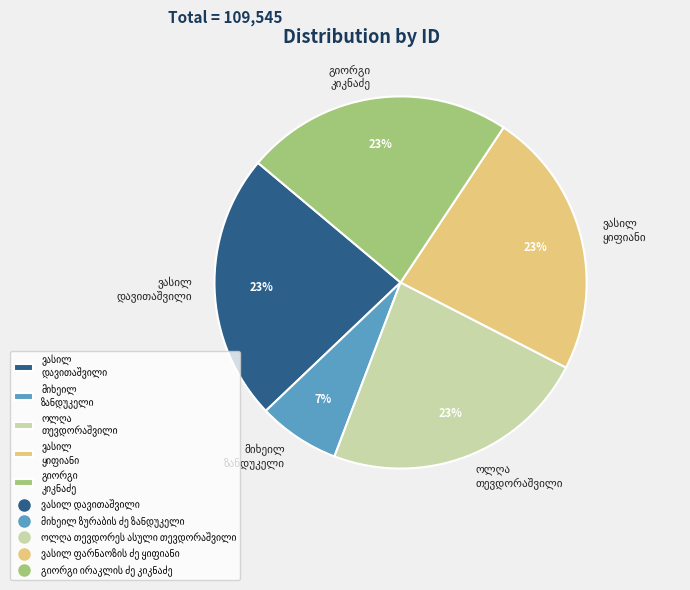

To the nearest percent, what is the difference between the largest and smallest slice percentages?

16%